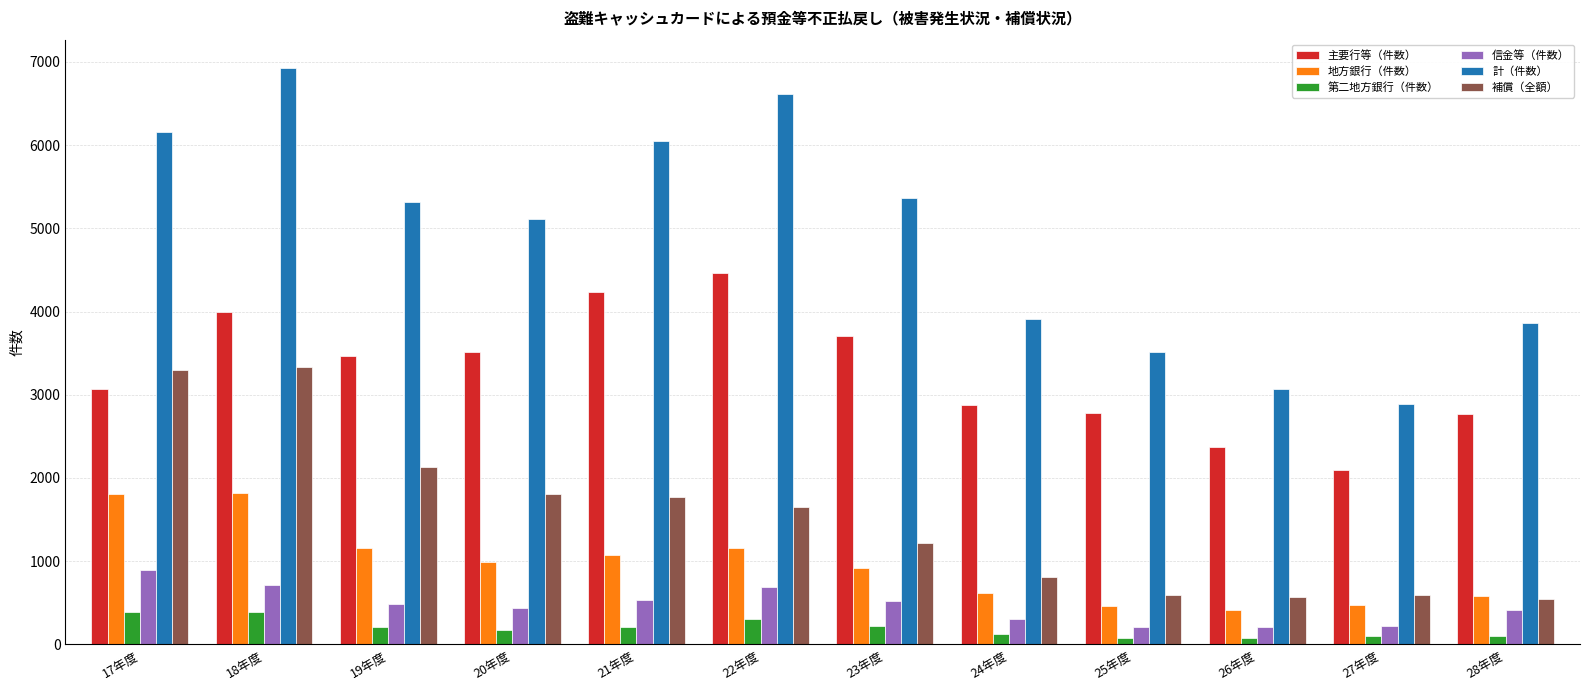

How many bars are there in total?

72